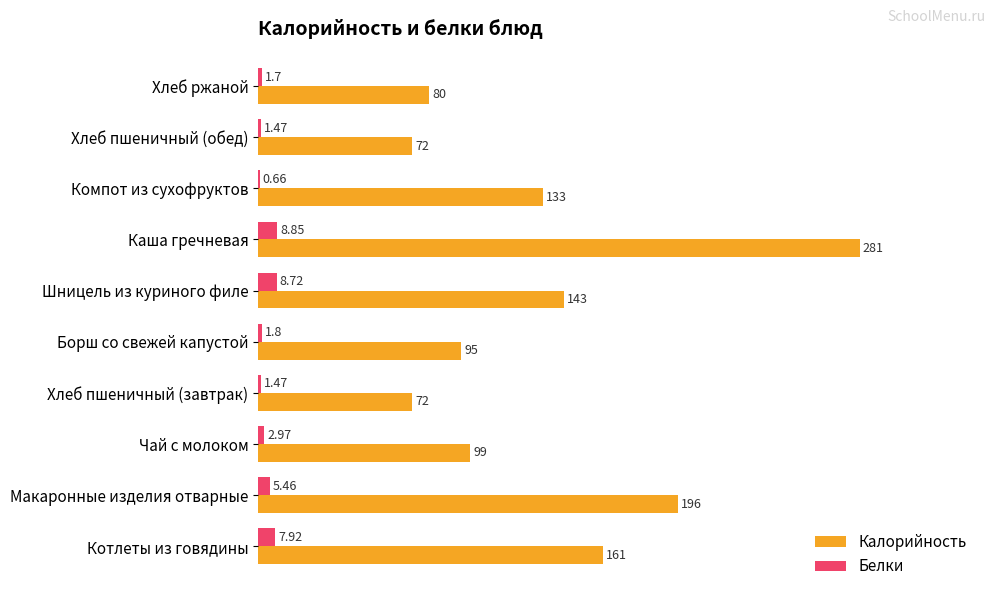

What are all the series names shown in the legend?

Калорийность, Белки